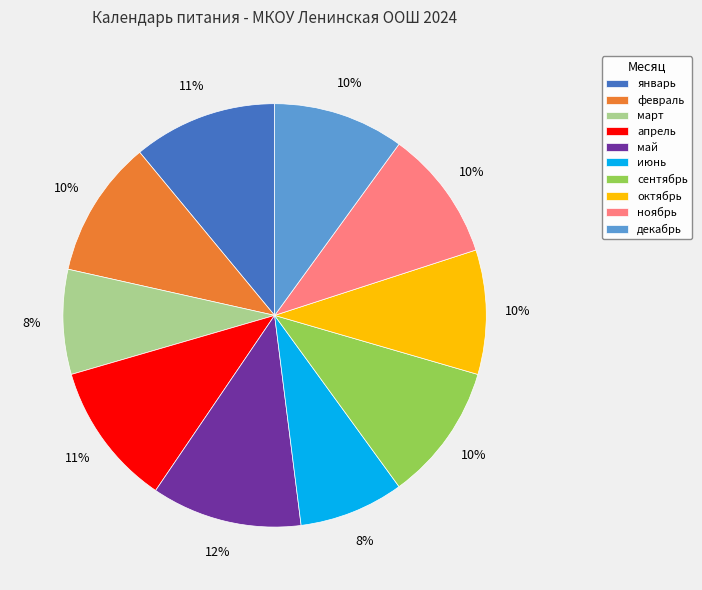

To the nearest percent, what percentage of the pie is июнь?

8%